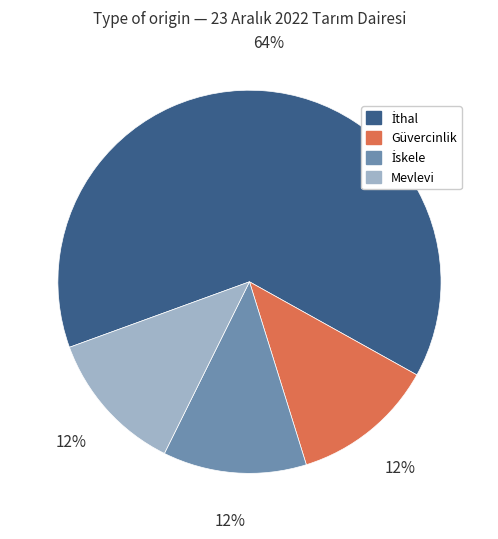

To the nearest percent, what is the difference between the largest and smallest slice percentages?

52%